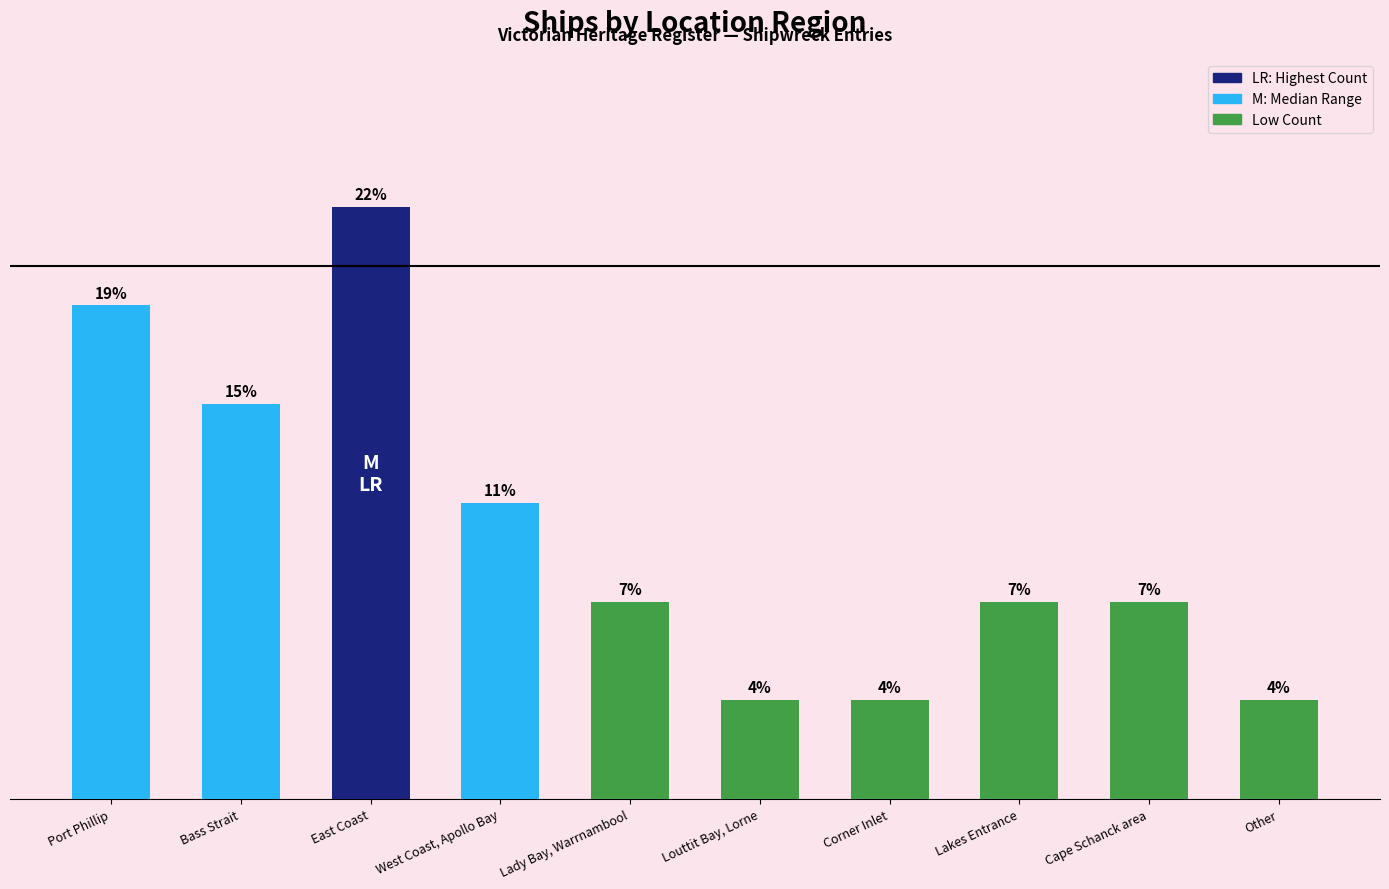

List the labels in order of value, smallest first.

Louttit Bay, Lorne, Corner Inlet, Other, Lady Bay, Warrnambool, Lakes Entrance, Cape Schanck area, West Coast, Apollo Bay, Bass Strait, Port Phillip, East Coast